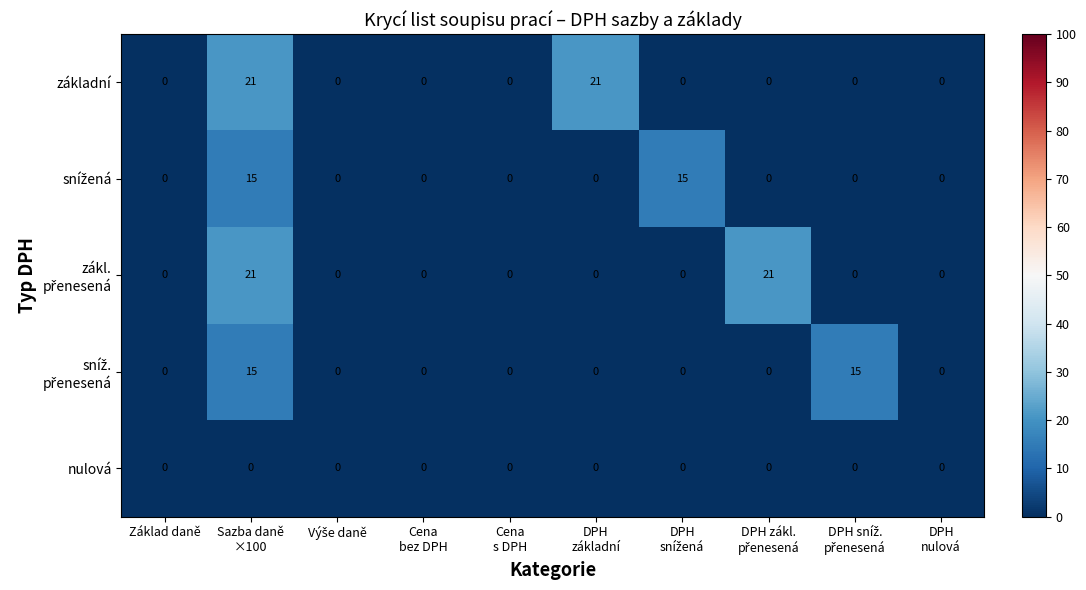

At how many categories does at least one series exceed 1?

5